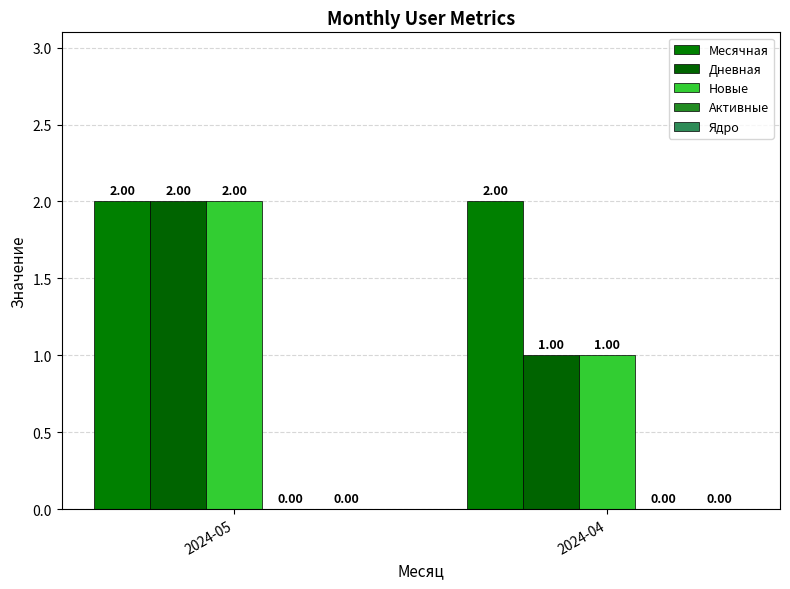

How many series are shown in this chart?

3